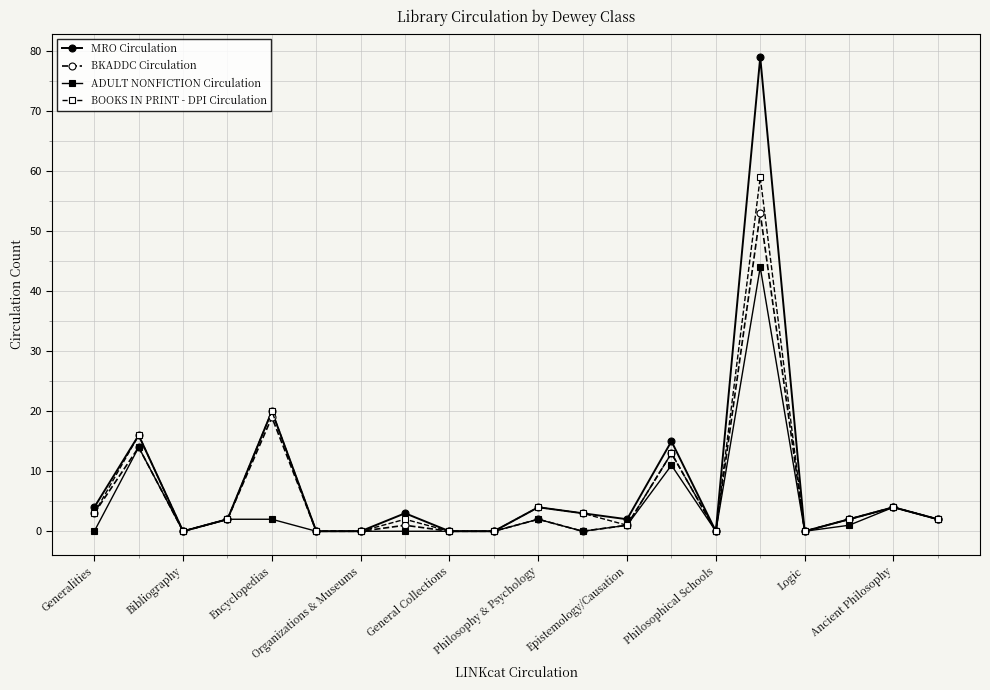

Which series has the widest spread of values?

MRO Circulation